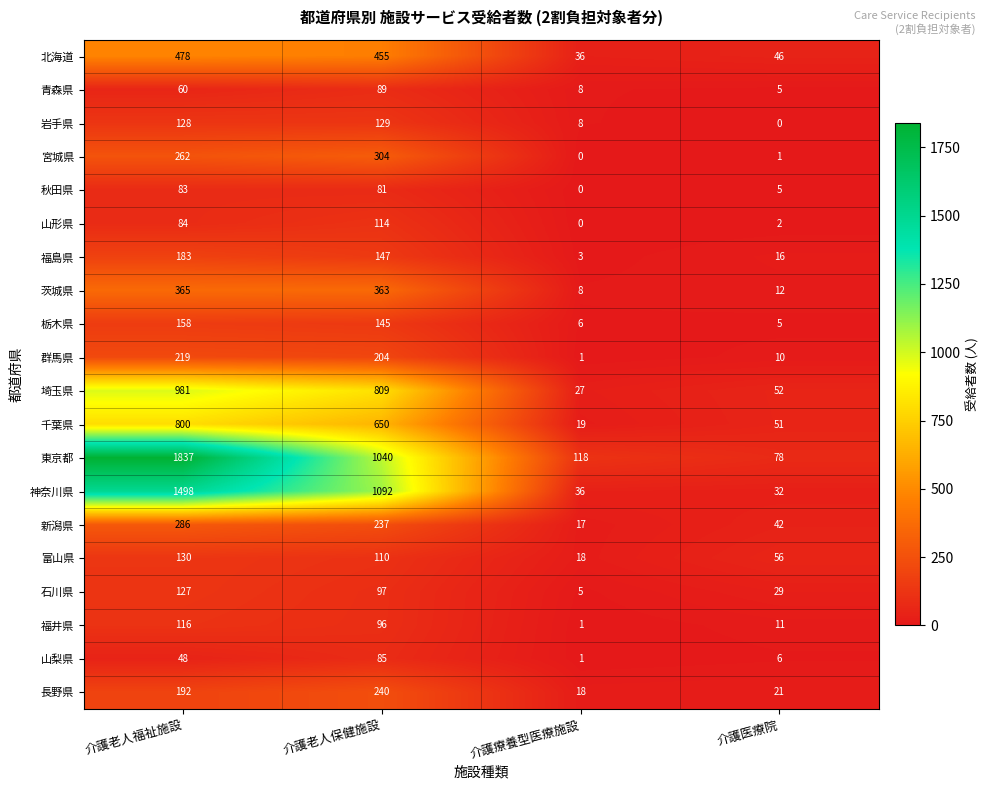

Which series has the widest spread of values?

東京都